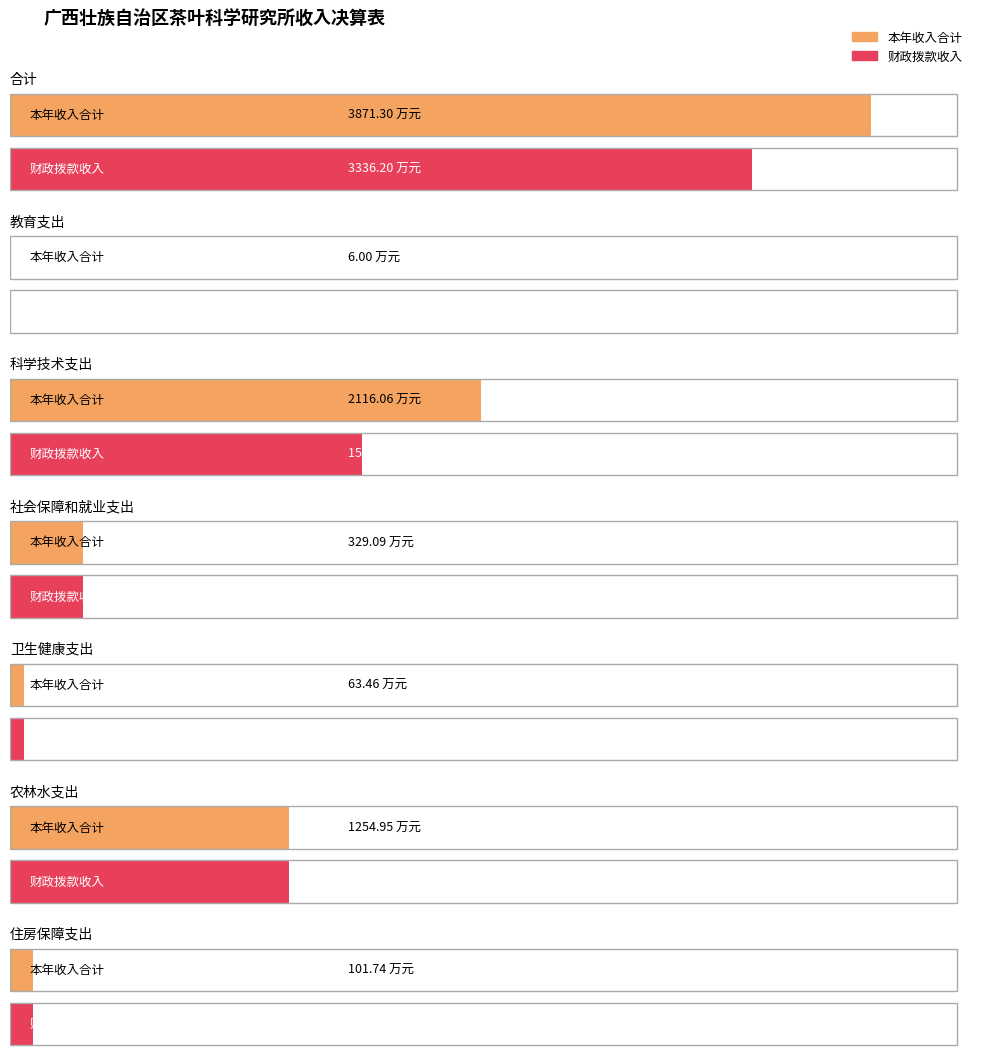

What is the average value of the 本年收入合计 series?

1106.1